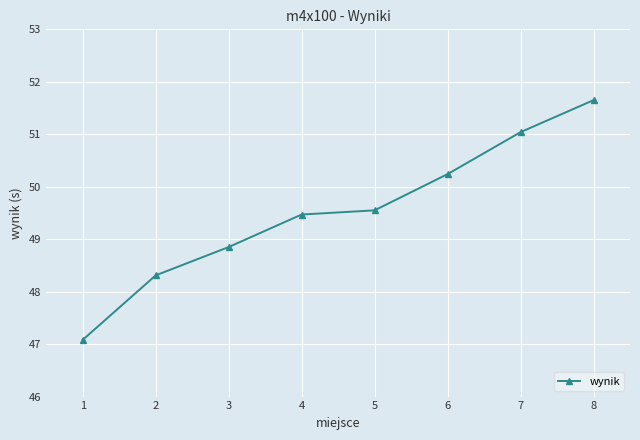

What is the value of the 4th point from the left?

49.5